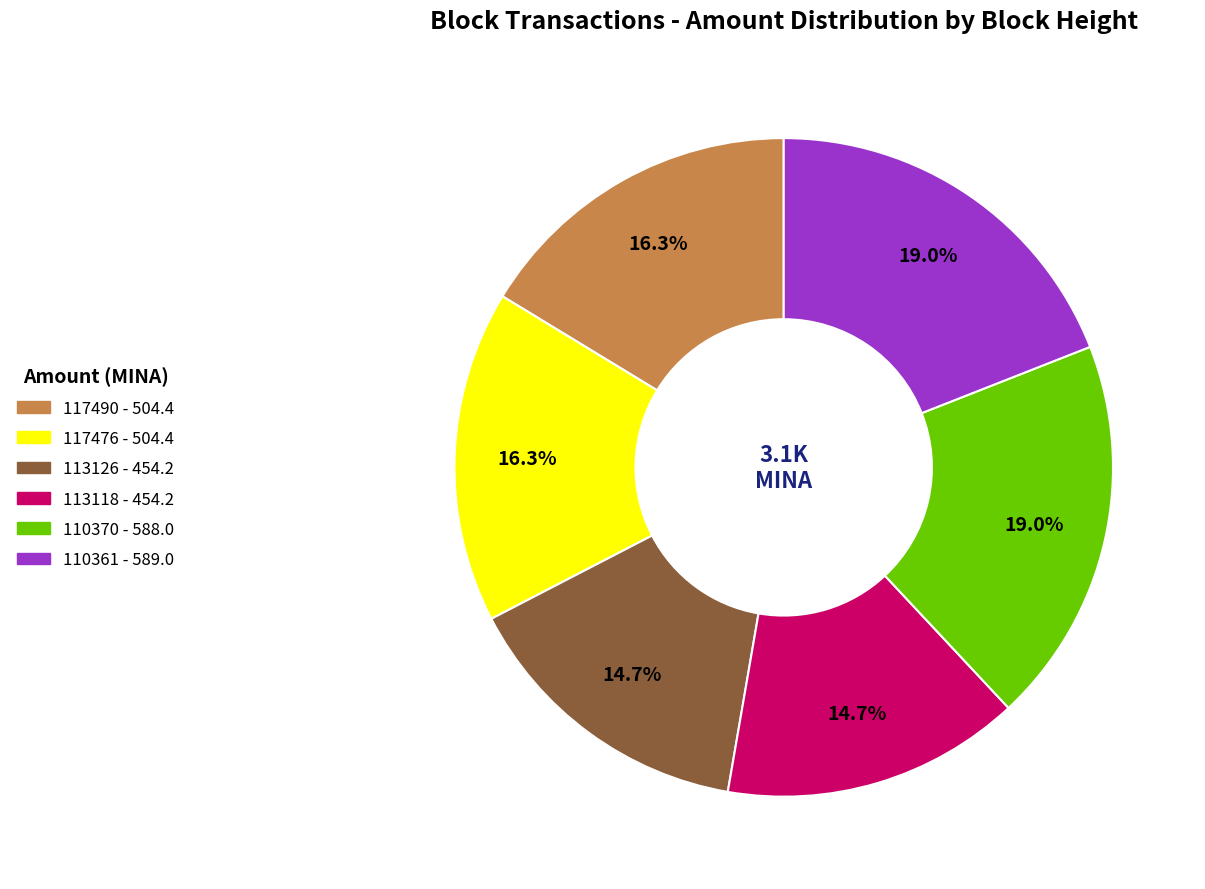

Is 117476 the majority of the pie?

No